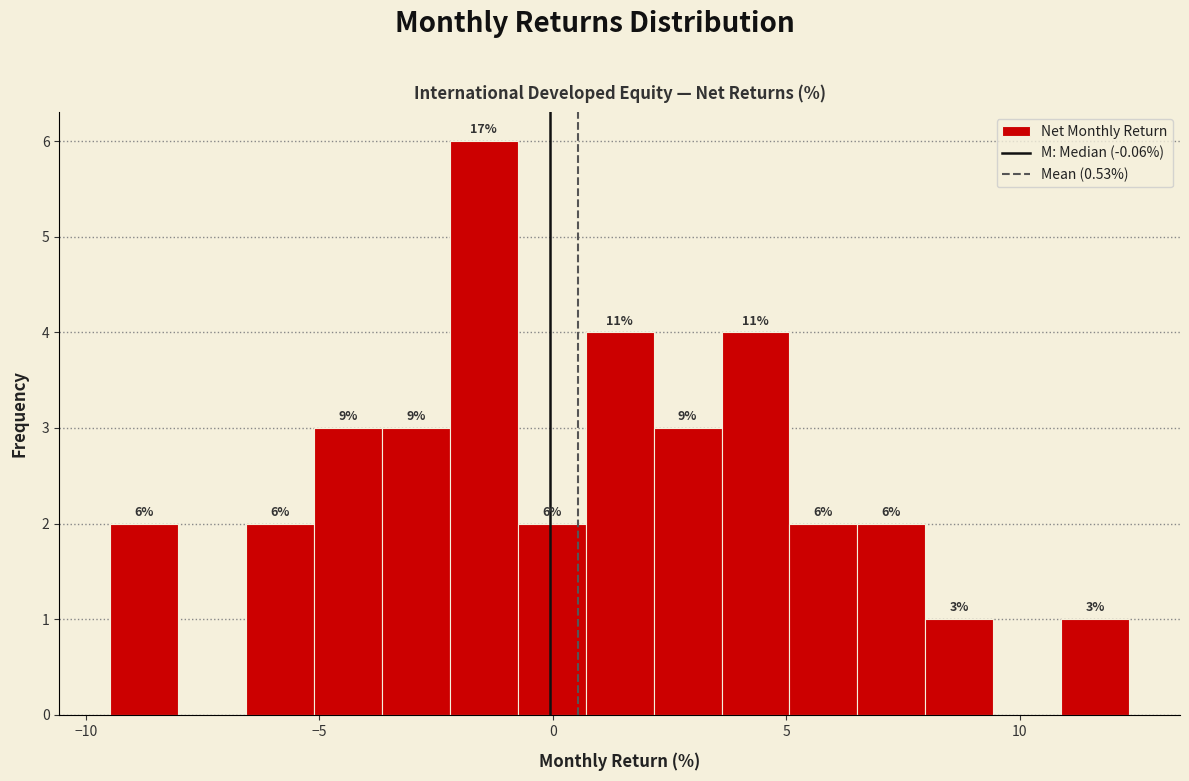

Around what value on the x-axis is the tallest bar? Give the approximate position of its centre, as read against the axis.

-1.5